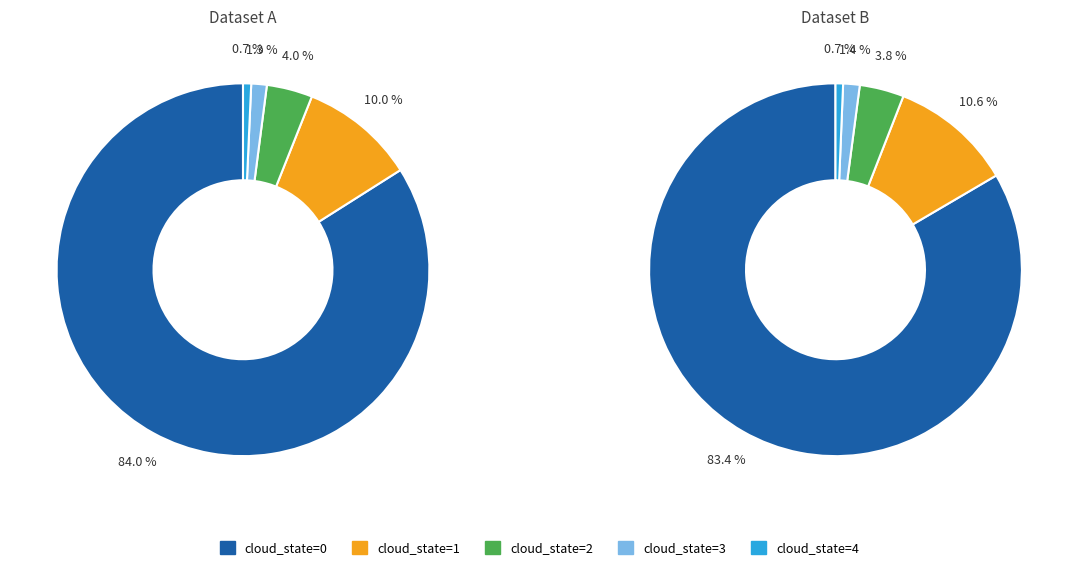

How many slices are in this pie chart?

5